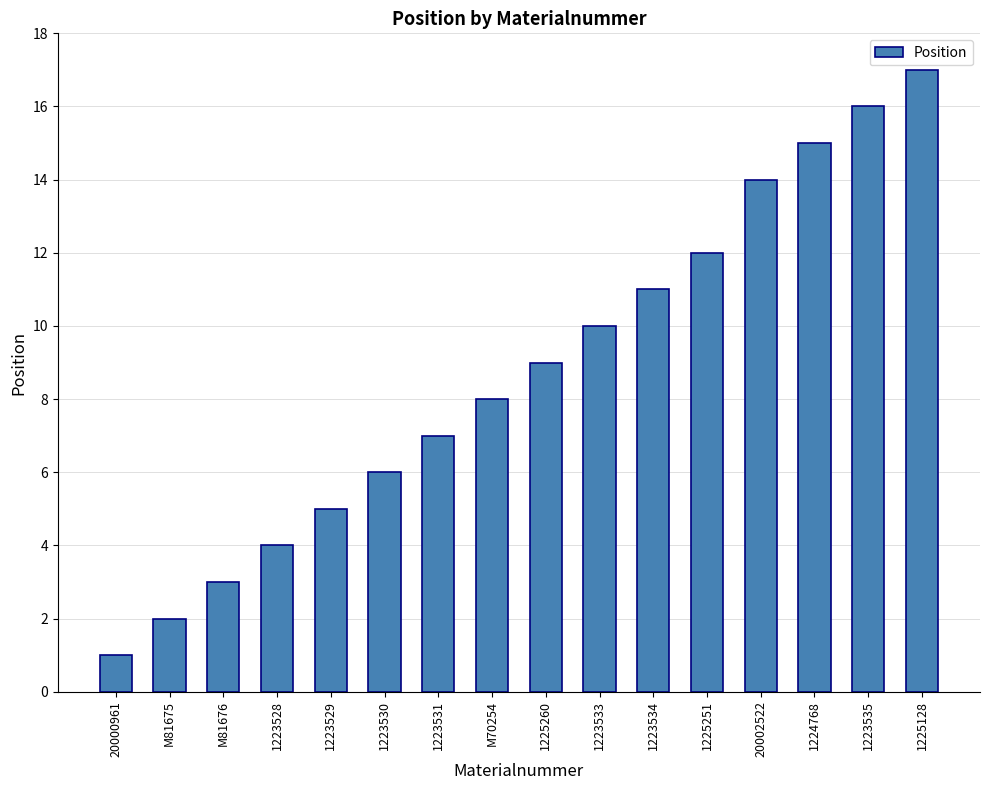

What is the value of the 4th bar from the left?

4